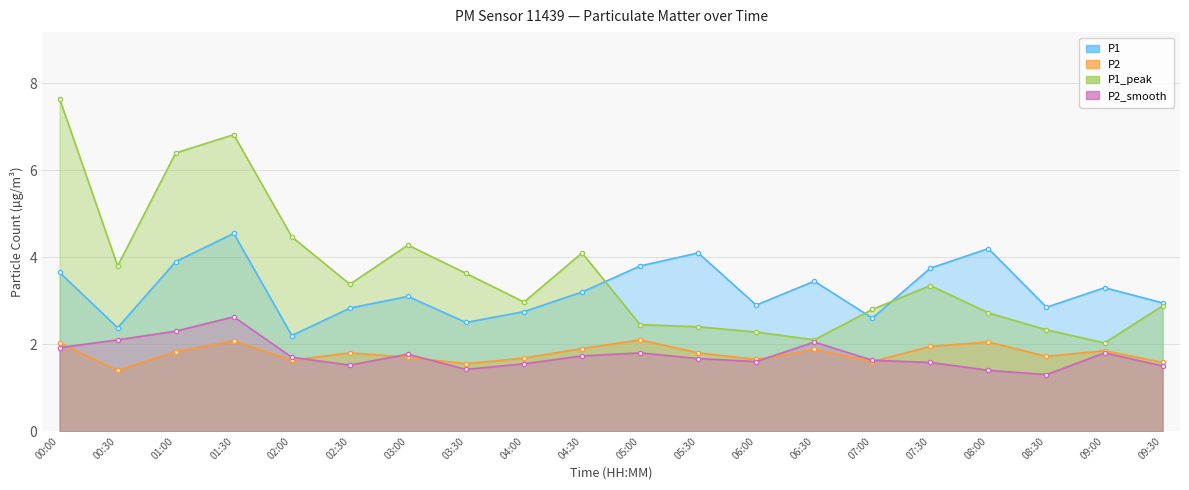

Between 01:00 and 03:30, which is larger?

01:00